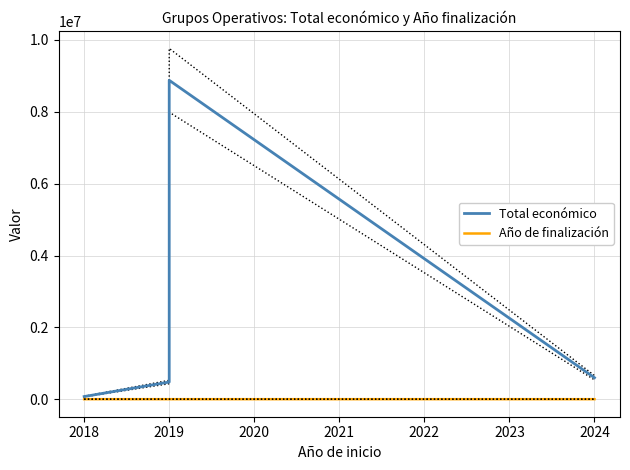

What are all the series names shown in the legend?

Total económico, Año de finalización